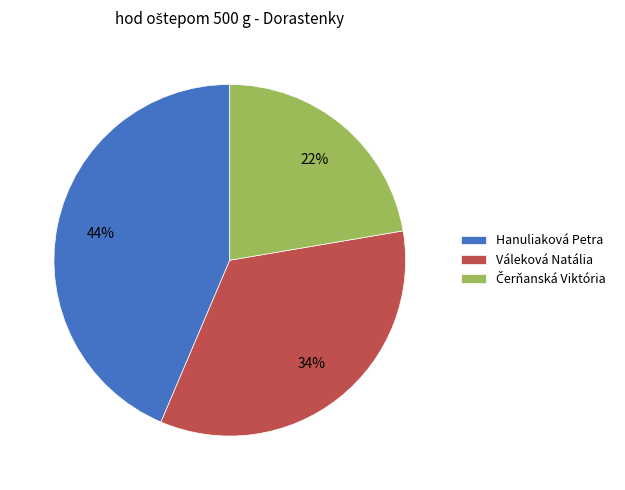

To the nearest percent, what is the difference between the Hanuliaková Petra and Váleková Natália slice percentages?

10%